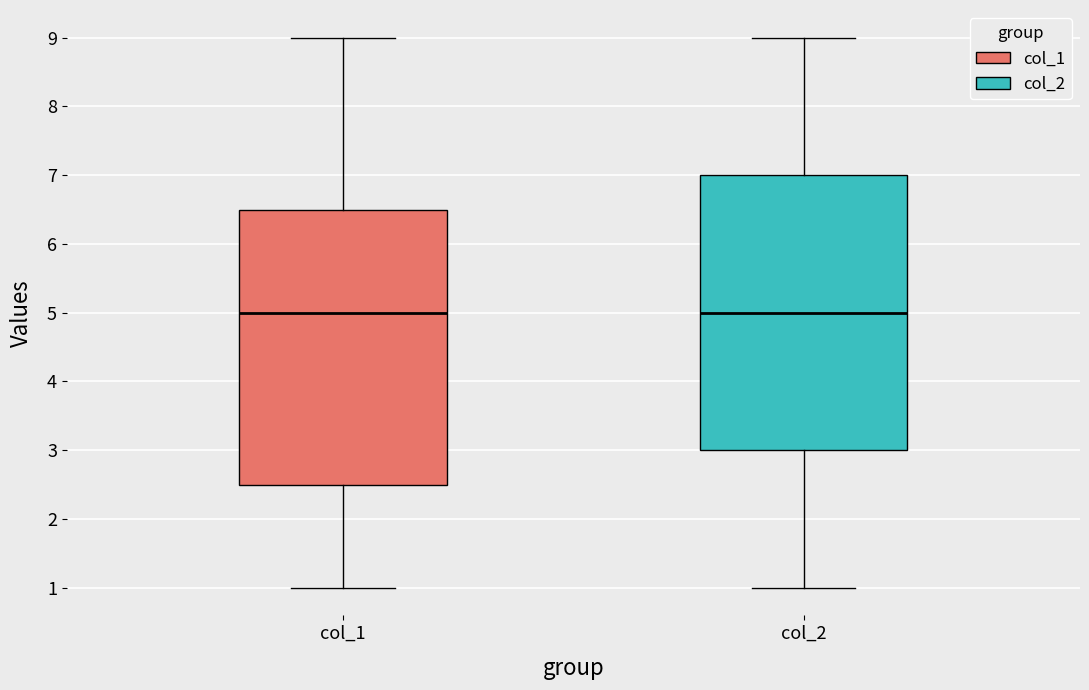

Reading left to right, transcribe this box plot: for each box, give where its median line is, the range the box spans, and where its two whiskers end, as read against the y-axis. The values are not printed on the chart, so give them approximately, as read against the axis.

col_1: median 5.0, box 2.5 to 6.5, whiskers 1.0 to 9.0
col_2: median 5.0, box 3.0 to 7.0, whiskers 1.0 to 9.0